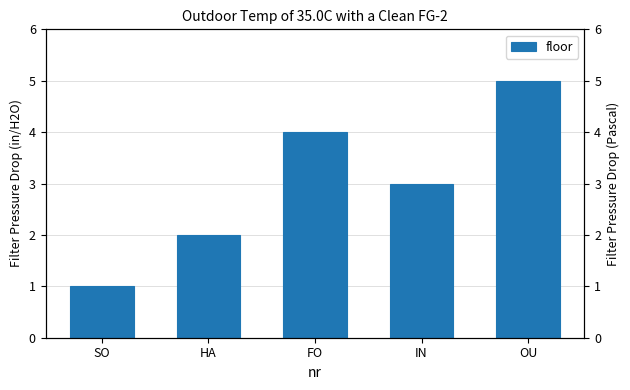

The chart shows a value of 2 at HA. True or false?

True